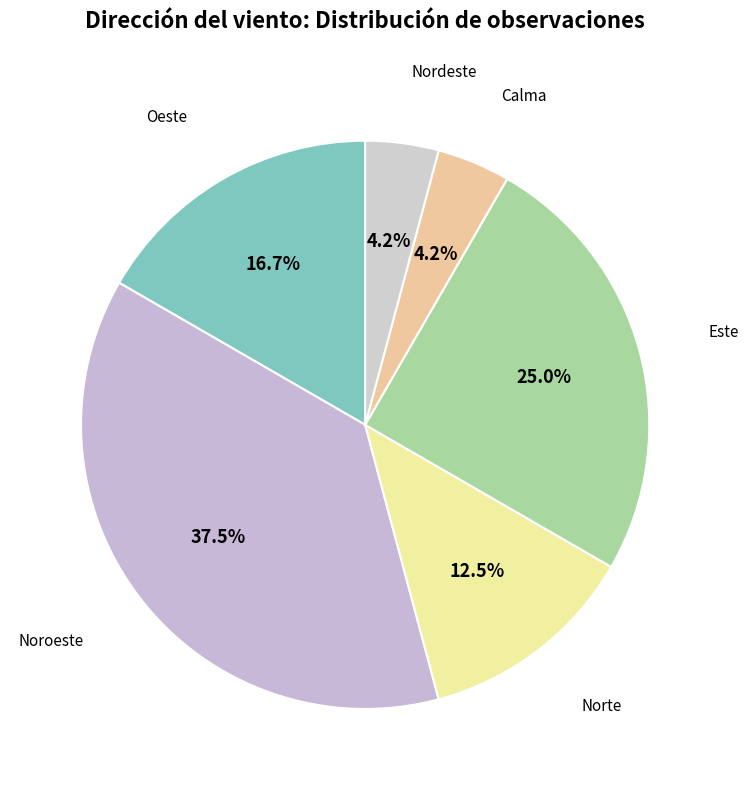

Approximately how many times larger is the value at Norte compared to Nordeste?

3.0